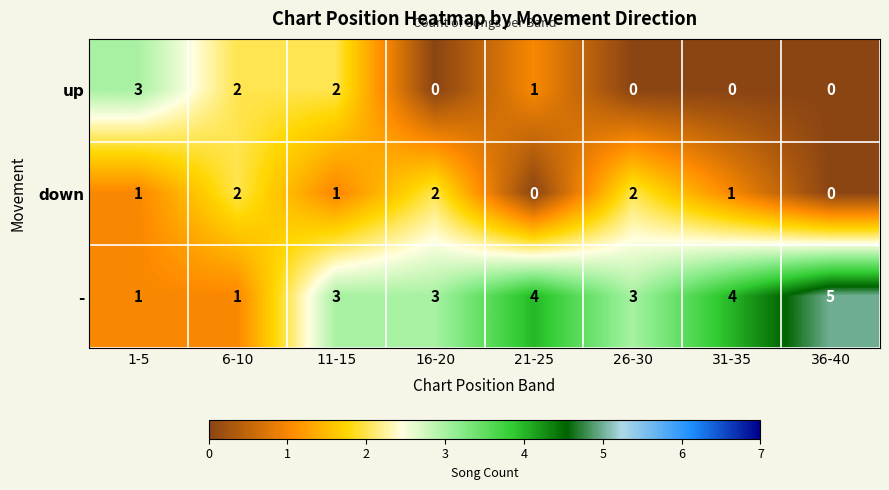

At which category does the chart reach its peak across all series?

36-40